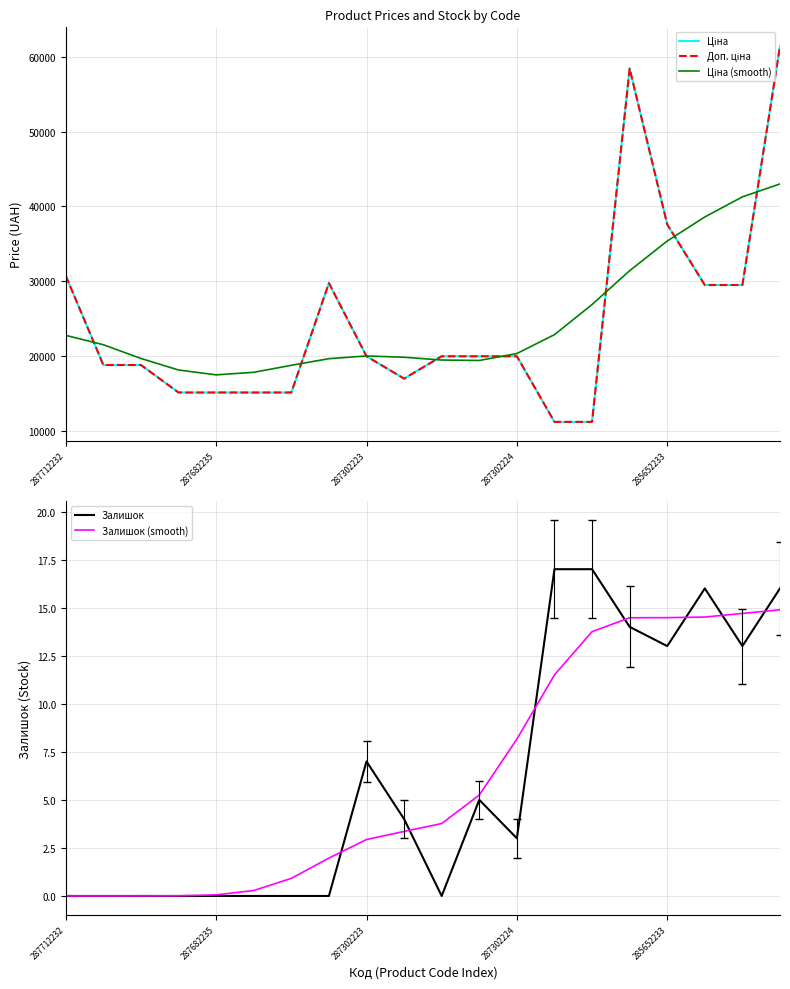

True or false: Ціна and Залишок (smooth) intersect in this chart.

False